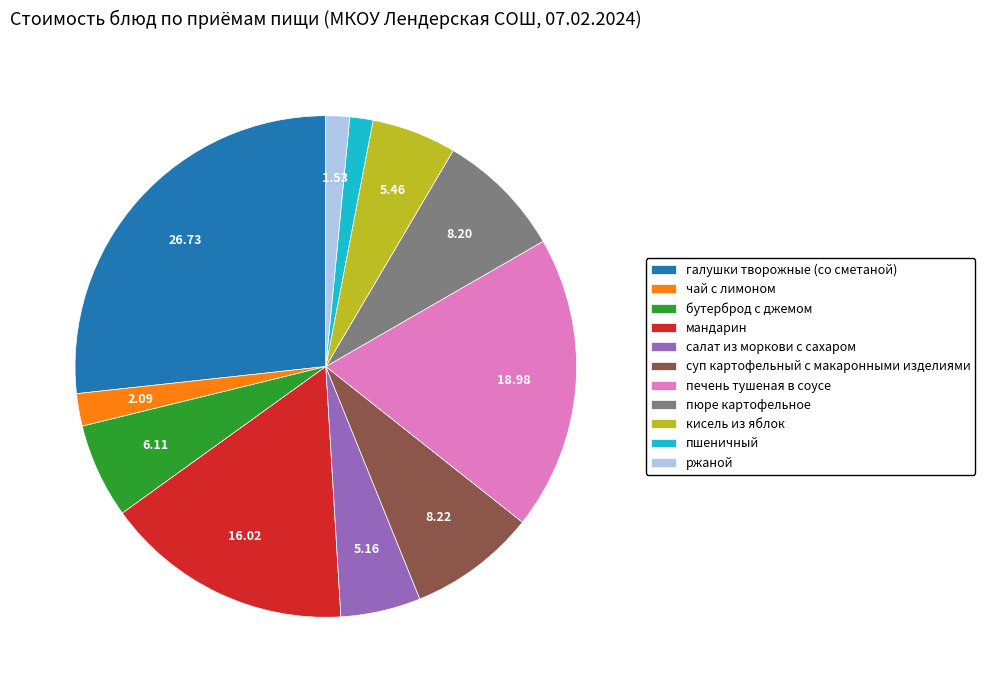

What is the largest slice in the pie chart?

галушки творожные (со сметаной)